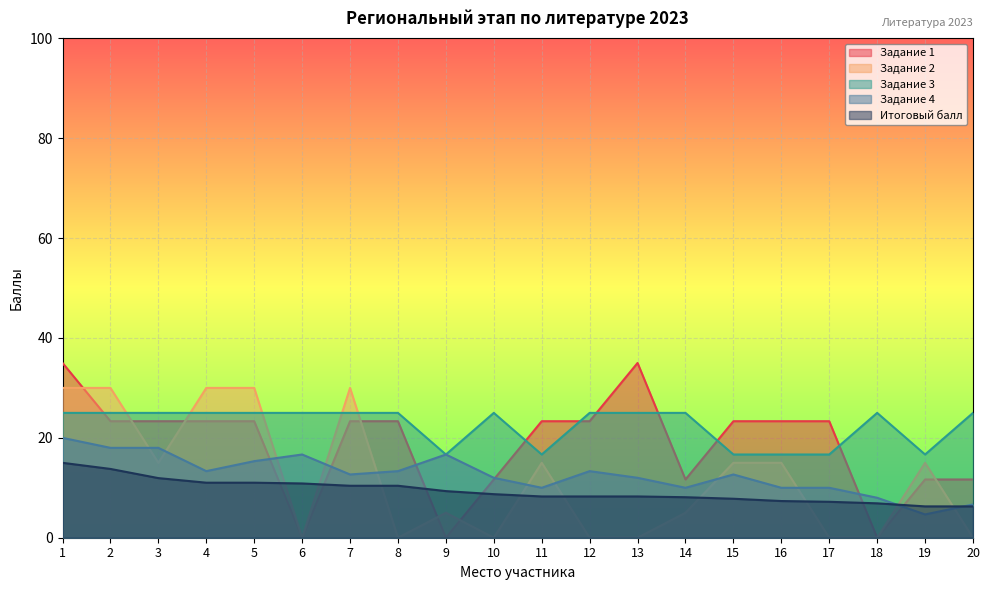

Where is the first local maximum for Задание 1?

13